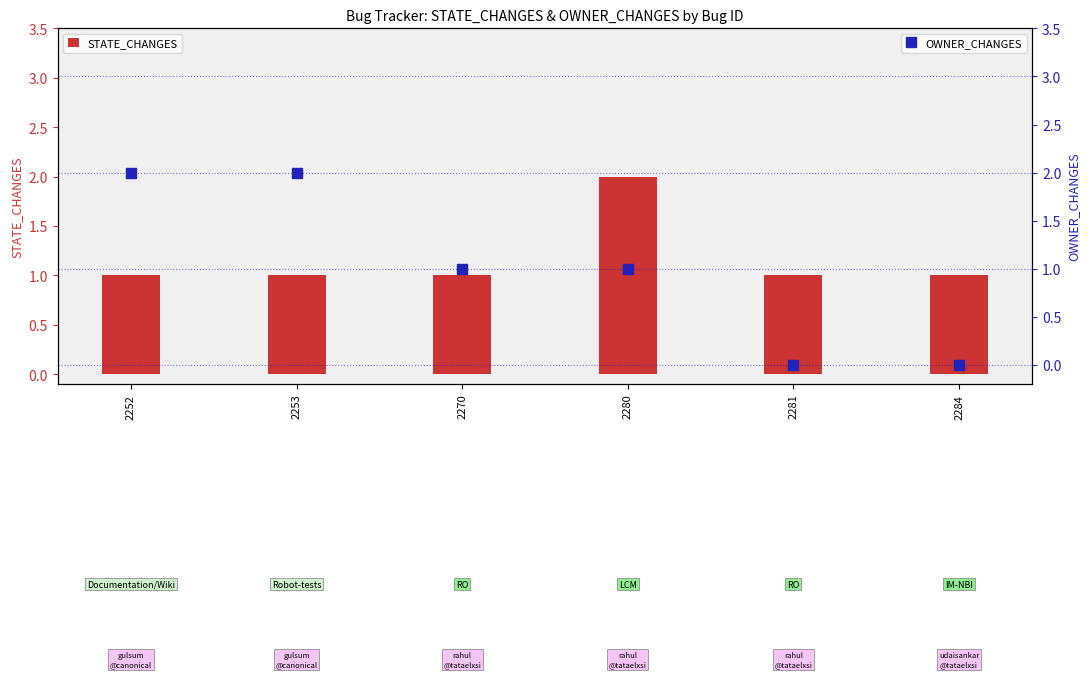

Which has a higher value, 2281 or 2253?

2281